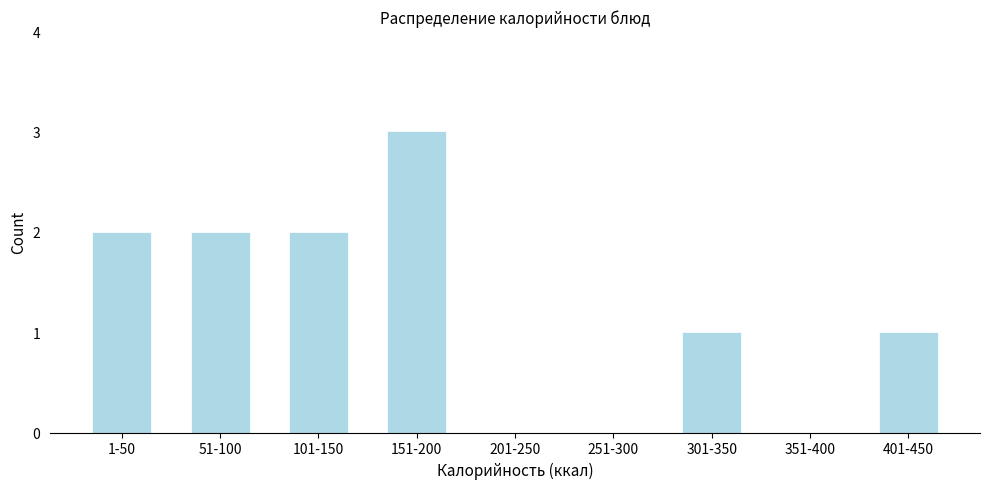

Reading left to right, transcribe all the data shown in this chart.

1-50=2	51-100=2	101-150=2	151-200=3	201-250=0	251-300=0	301-350=1	351-400=0	401-450=1